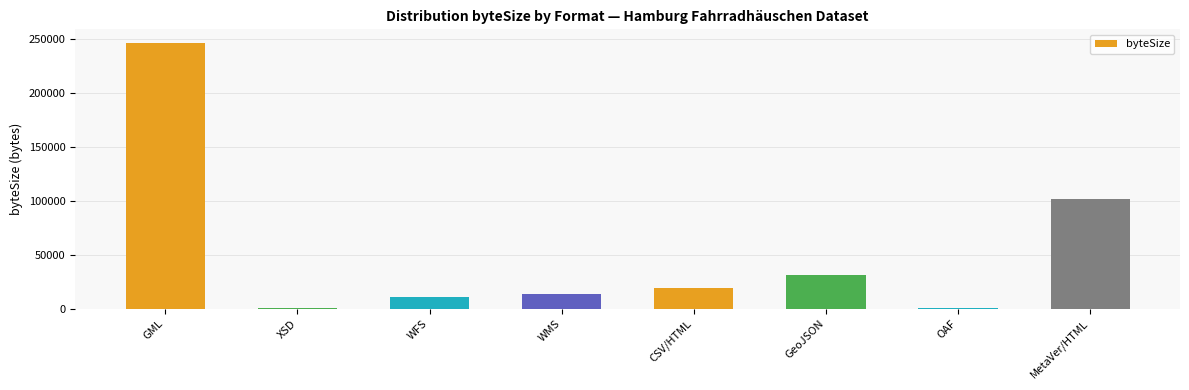

What is the maximum value shown in the chart?

246349